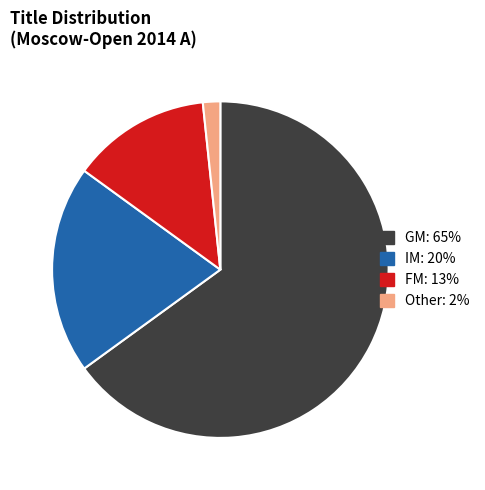

Does any single category account for the majority?

Yes